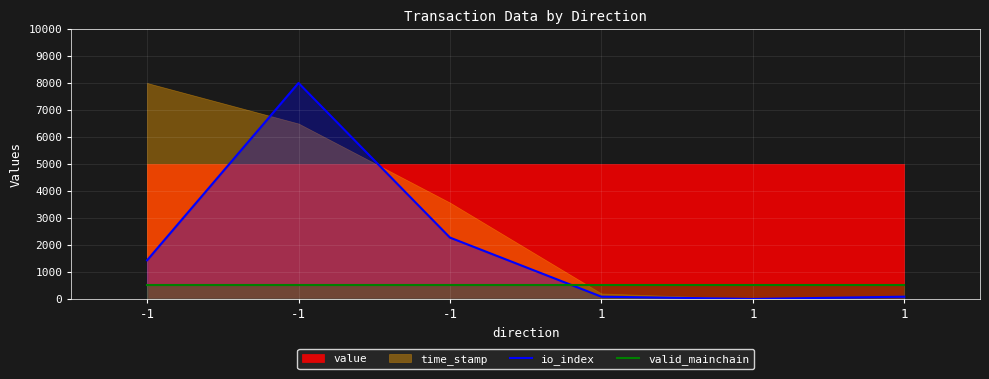

What is the difference between the second highest and second lowest values in the io_index series?

2189.5